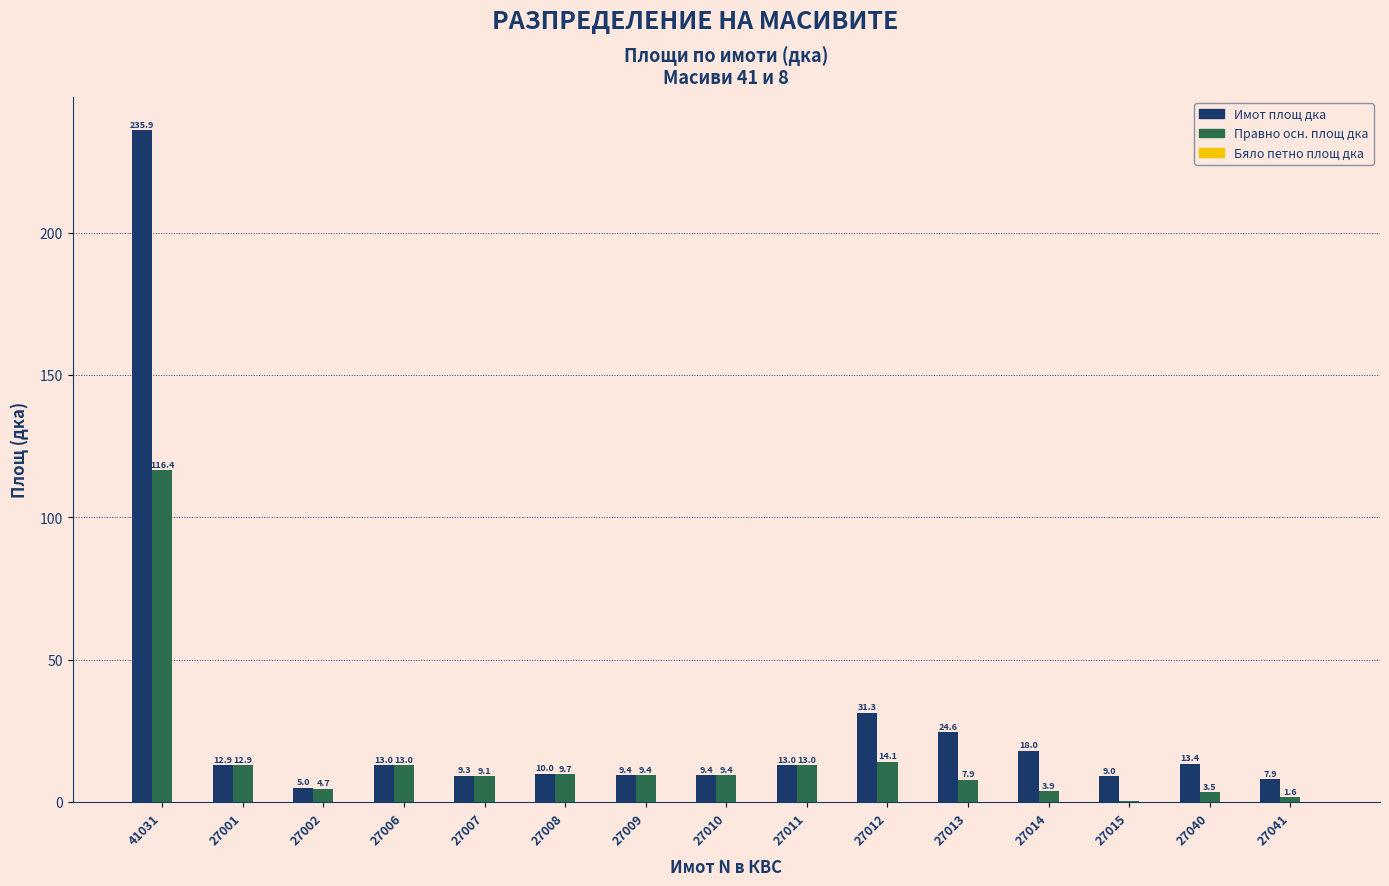

How many groups of bars are there?

15